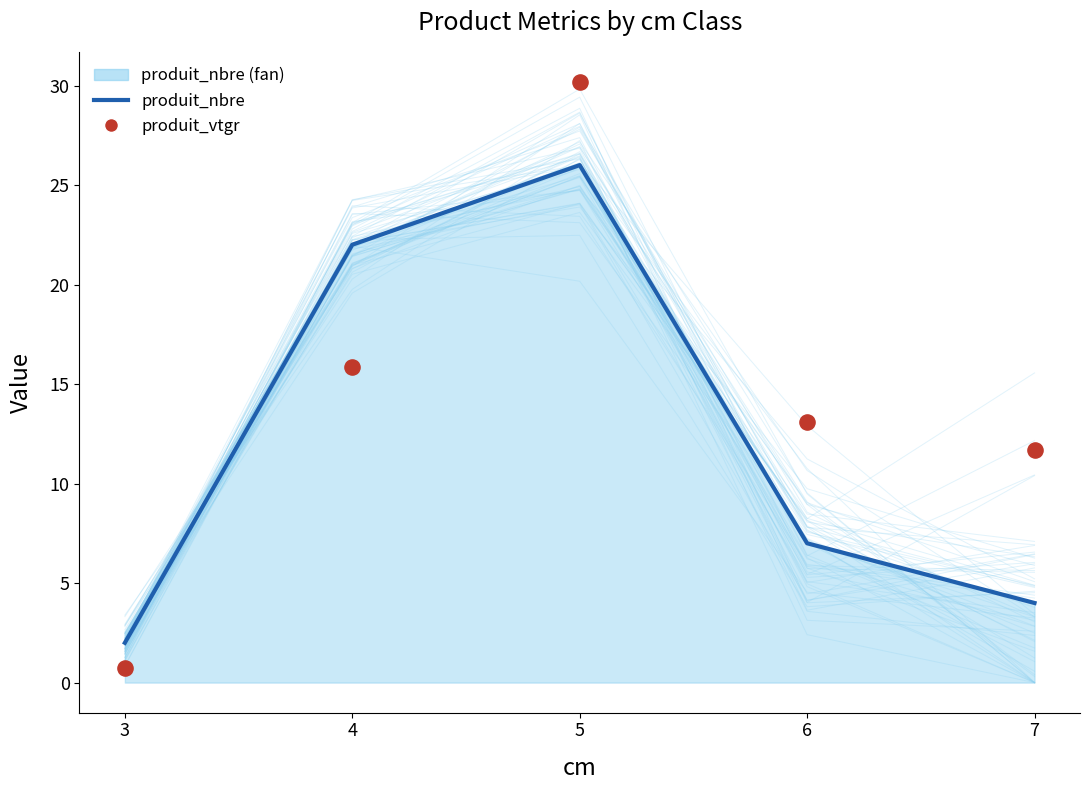

Which series has the largest total across all categories?

produit_vtgr